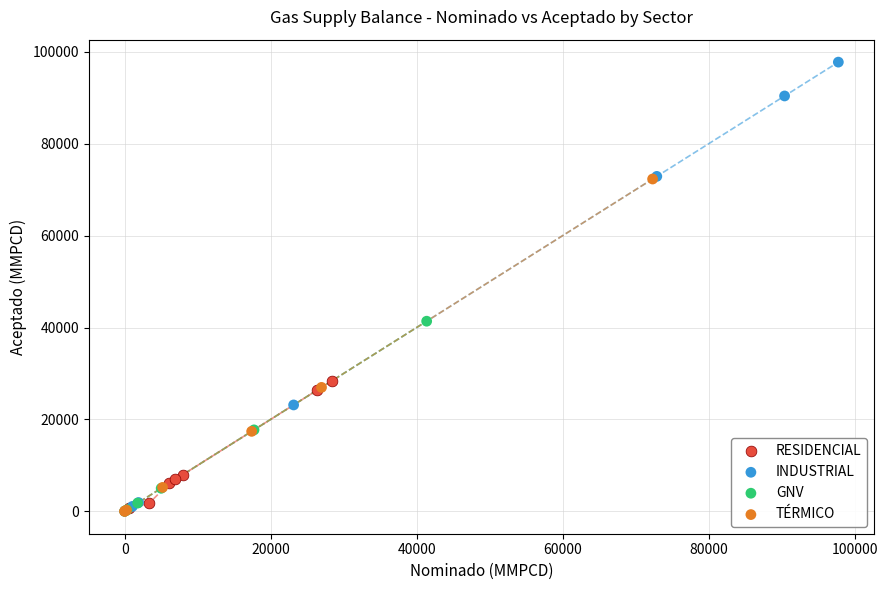

Which series contains the highest Y value?

INDUSTRIAL